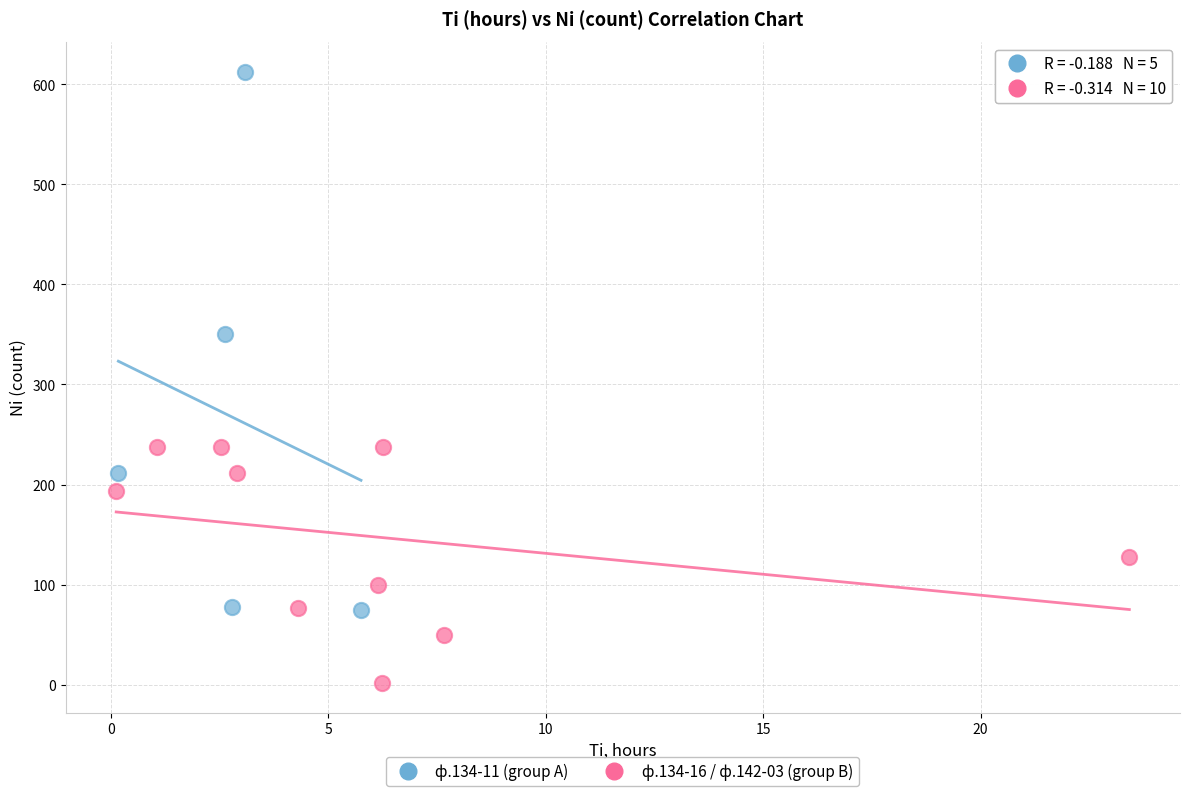

Which series has the widest spread of Y values?

ф.134-11 (group A)